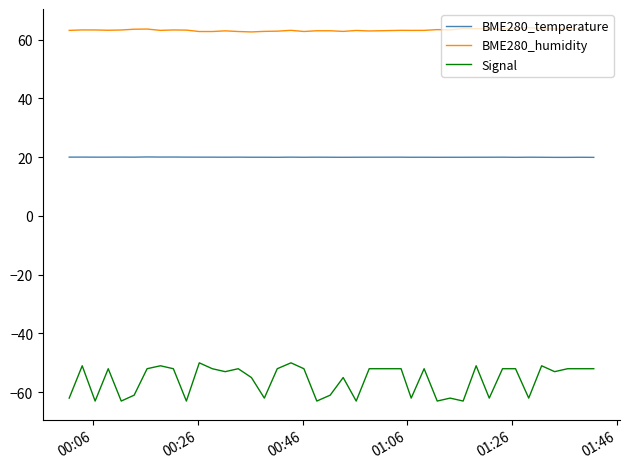

What is the smallest value displayed?

-63.0